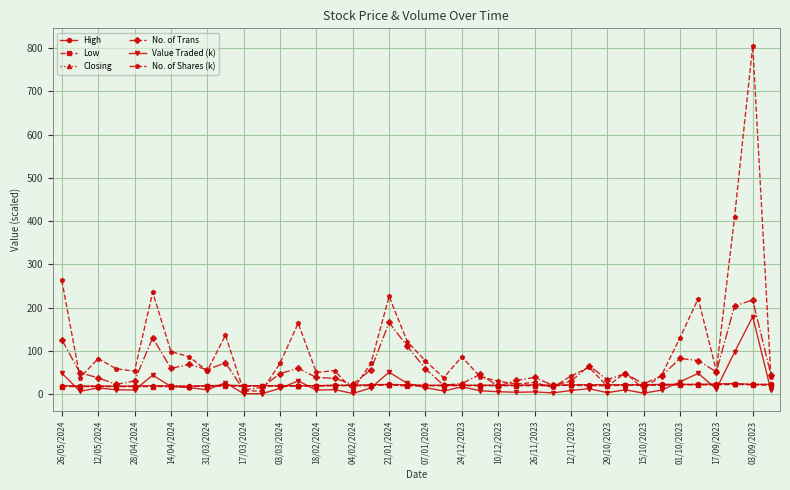

Which series has the largest total across all categories?

No. of Shares (k)